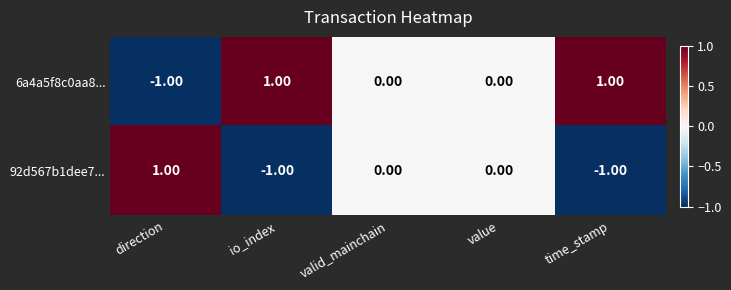

Rank the series by their average value, from highest to lowest.

6a4a5f8c0aa8..., 92d567b1dee7...